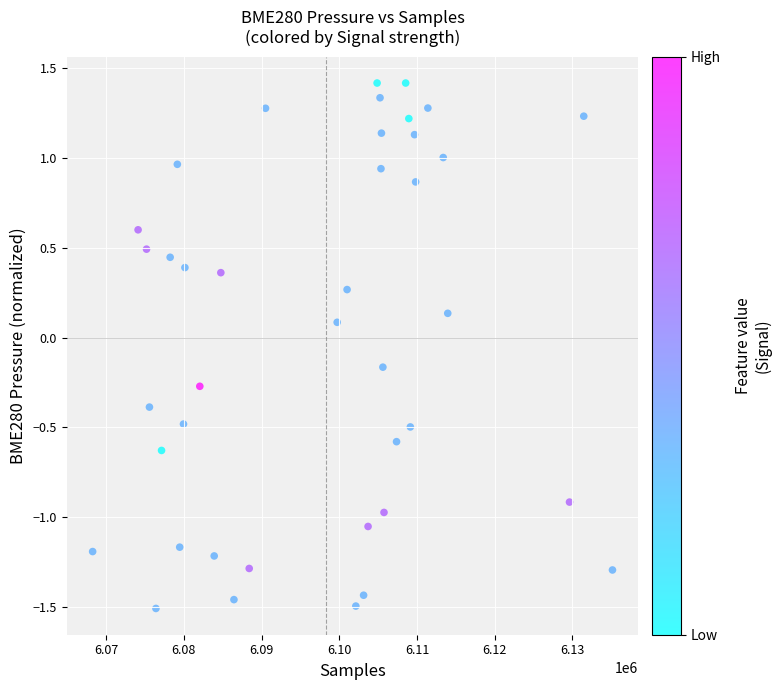

What is the range of Y values (max minus min)?

2.9